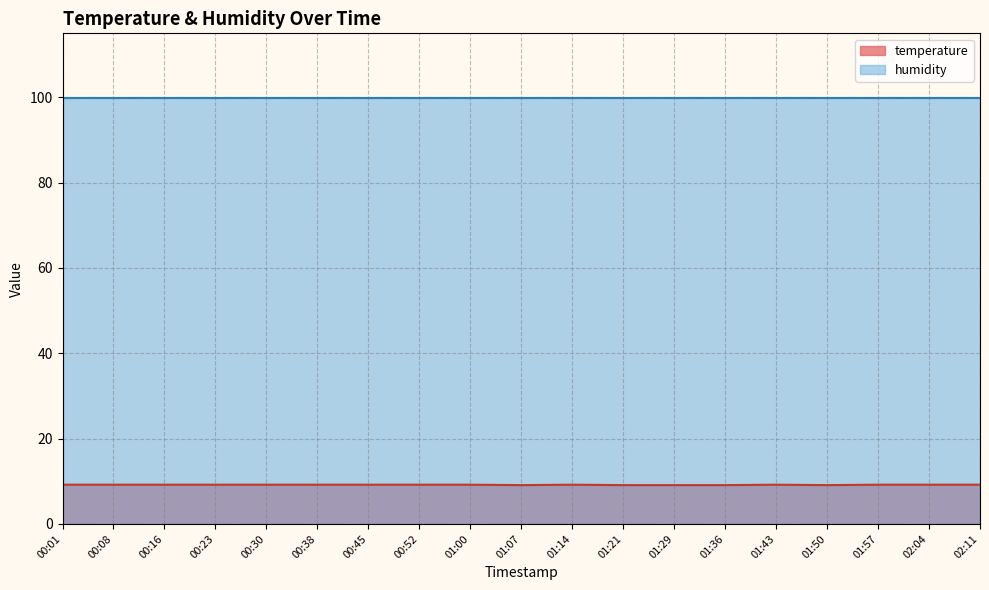

What is the minimum value shown in the chart?

9.1